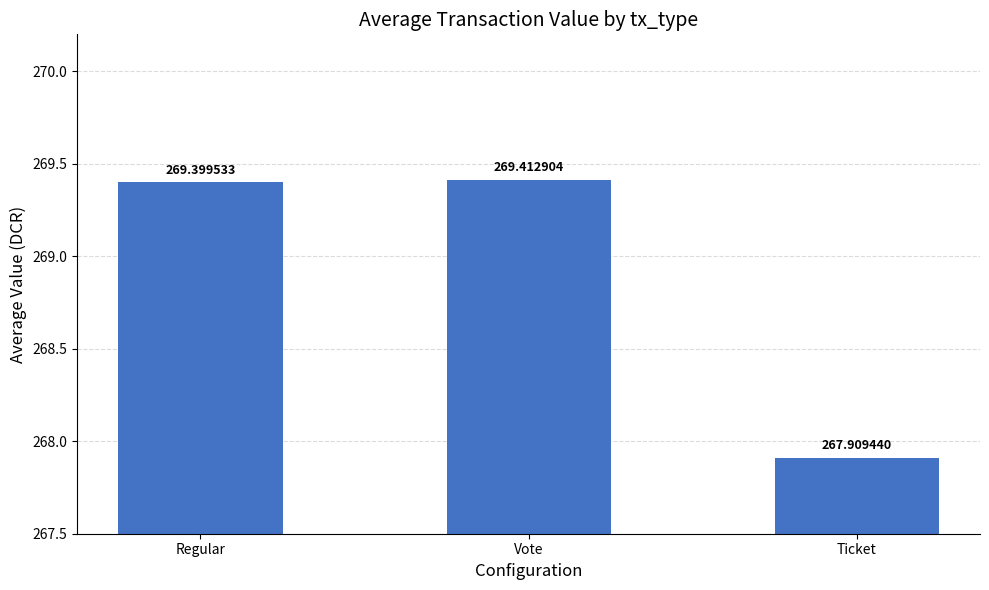

The value at Vote is 177.6. True or false?

False